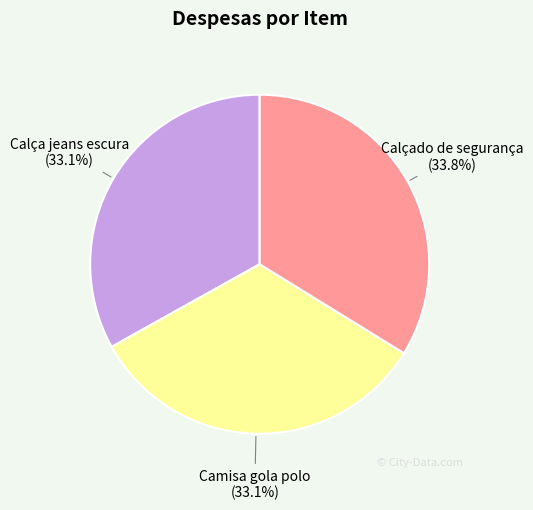

To the nearest percent, what portion does Calçado de segurança represent?

34%